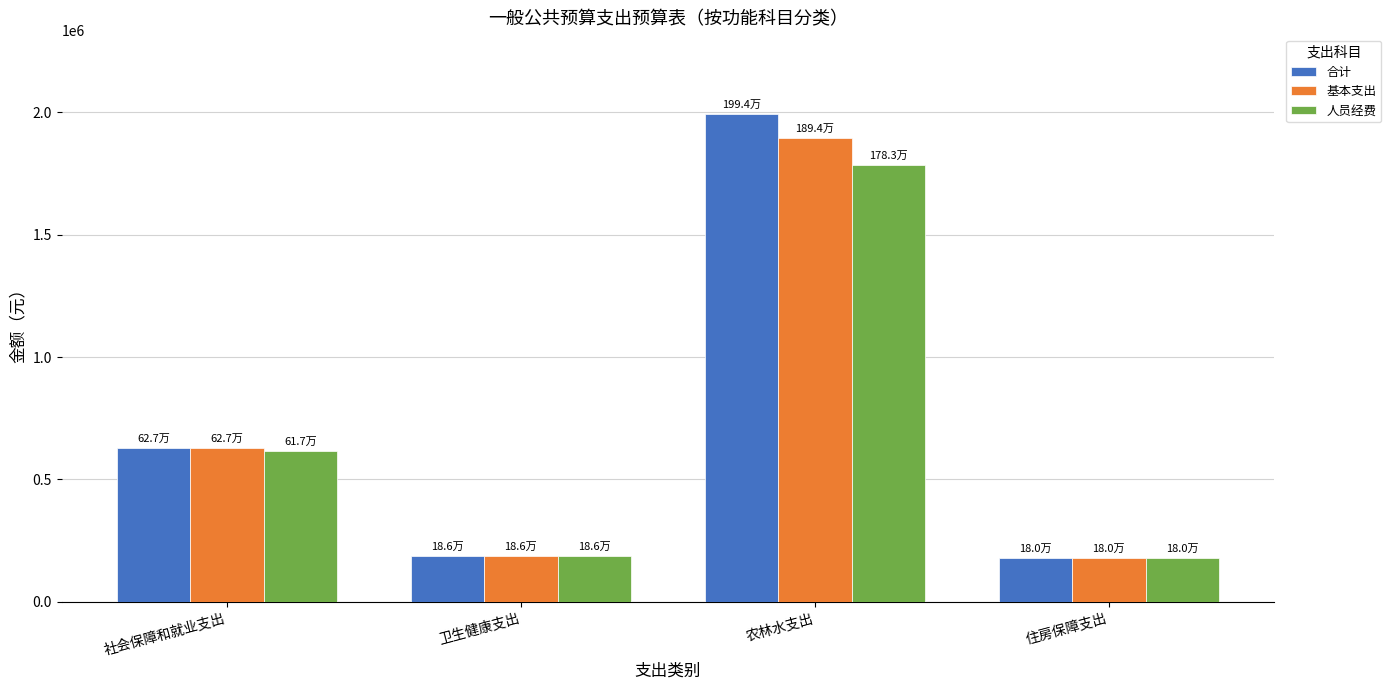

What is the approximate value of 合计 at 住房保障支出?

180321.1